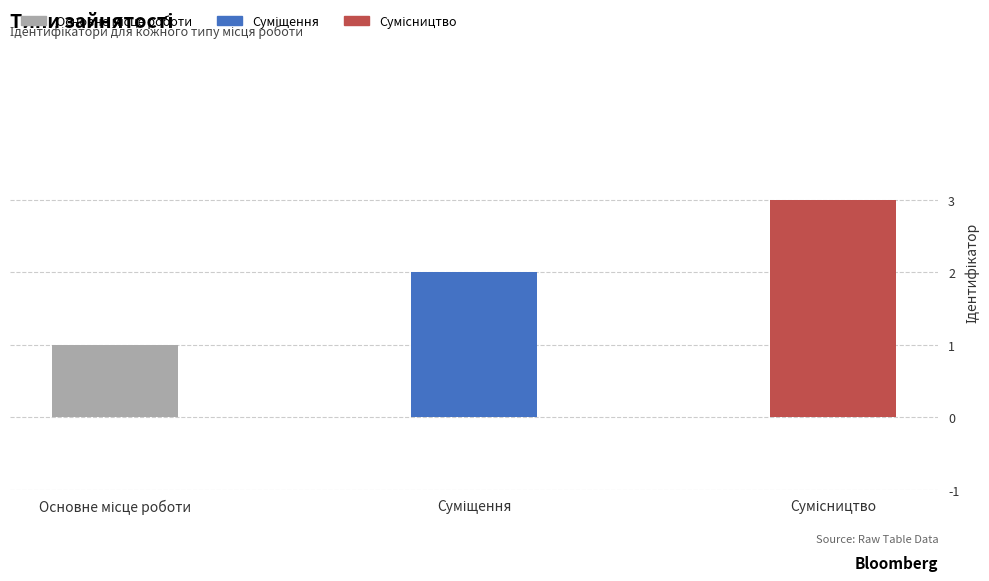

What is the greatest value displayed?

3